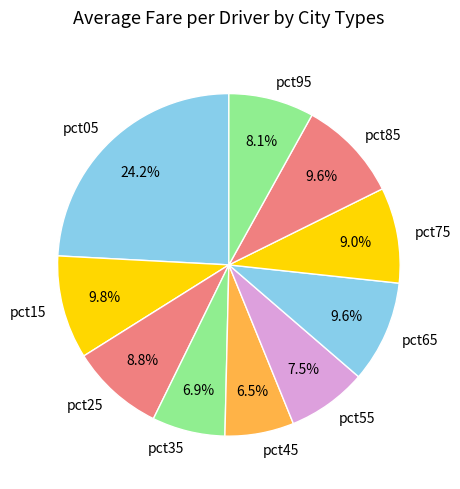

To the nearest percent, what portion does pct35 represent?

7%